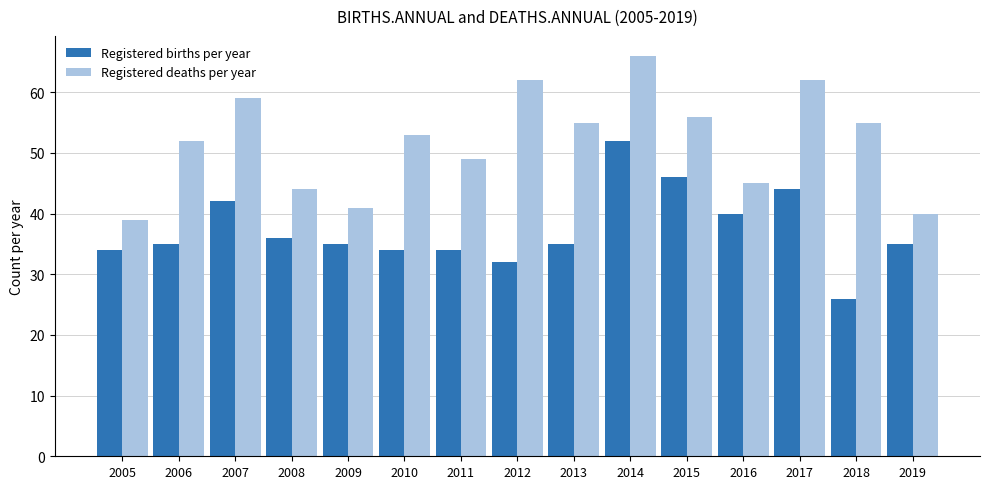

Which series has the largest total across all categories?

Registered deaths per year